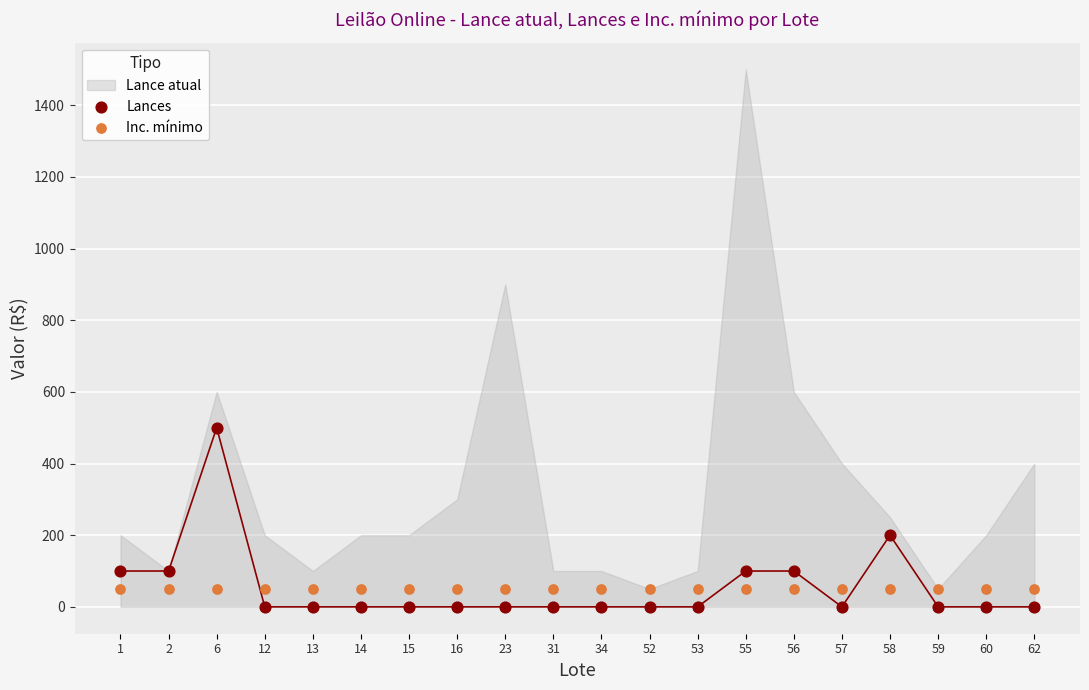

In the Lances series, what Y value is closest to 250?

200